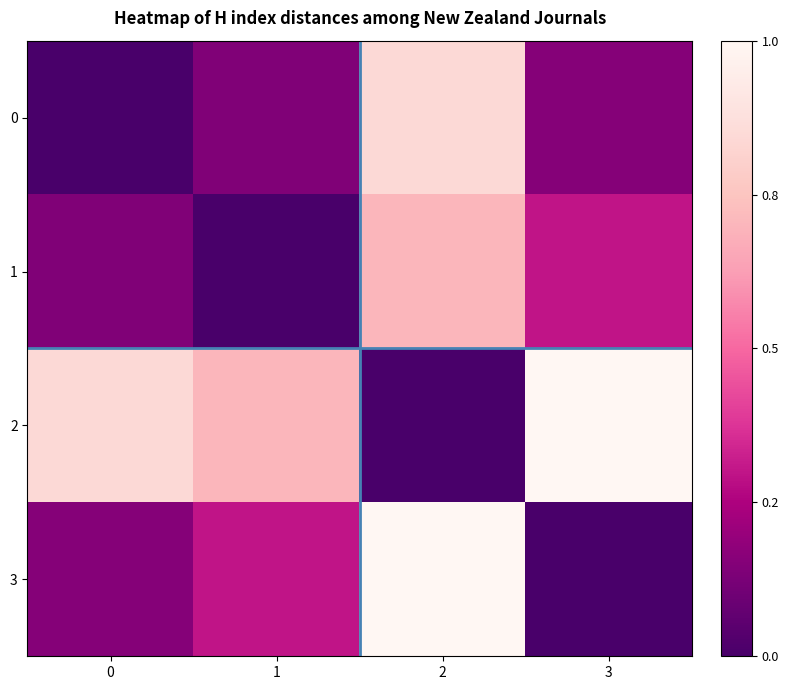

How many data points does each series have?

4